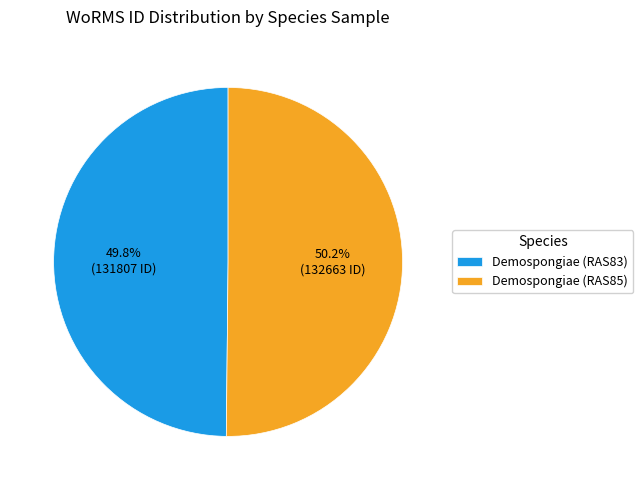

Do Demospongiae (RAS83) and Demospongiae (RAS85) together represent more than half of the pie?

Yes